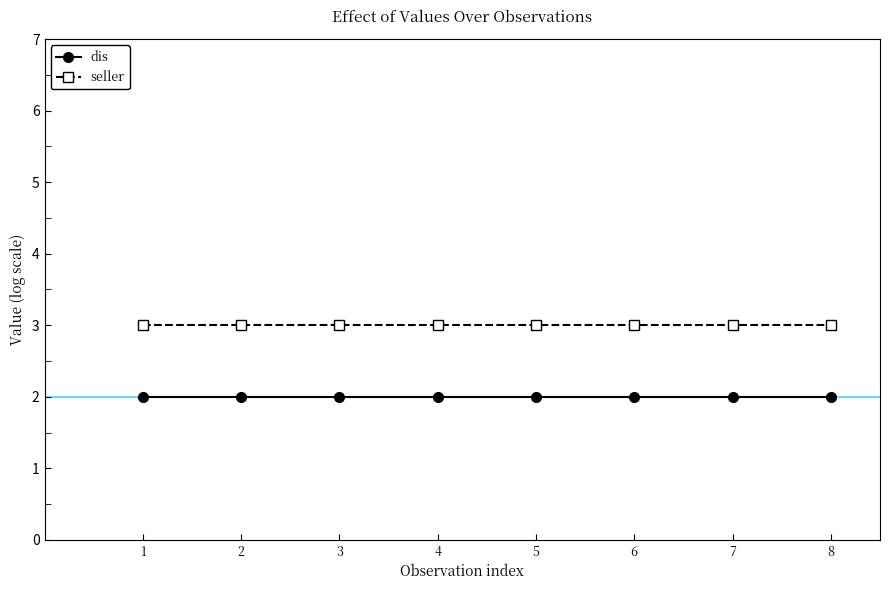

Is it true that seller equals 3 at 1?

True